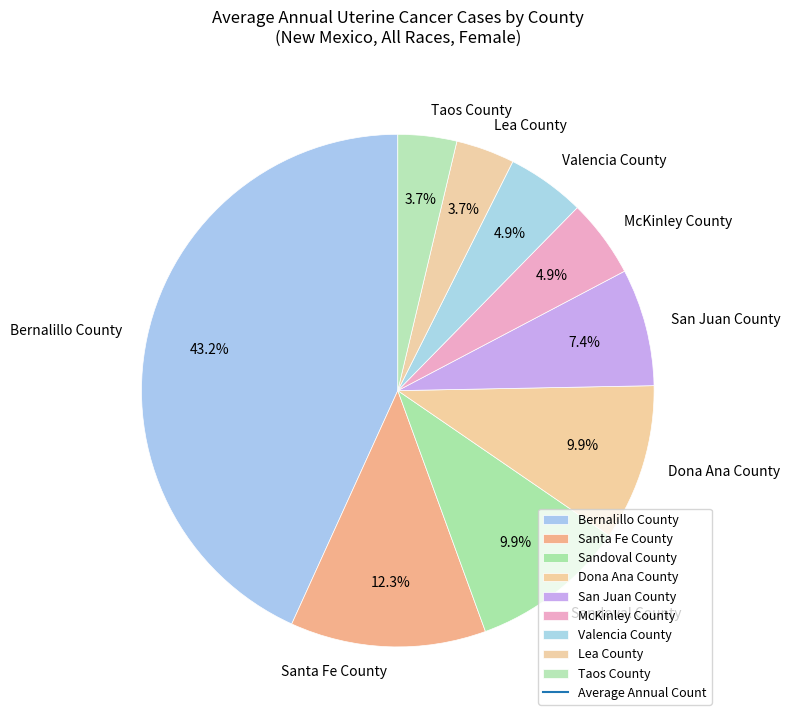

Which has a higher value, San Juan County or Lea County?

San Juan County